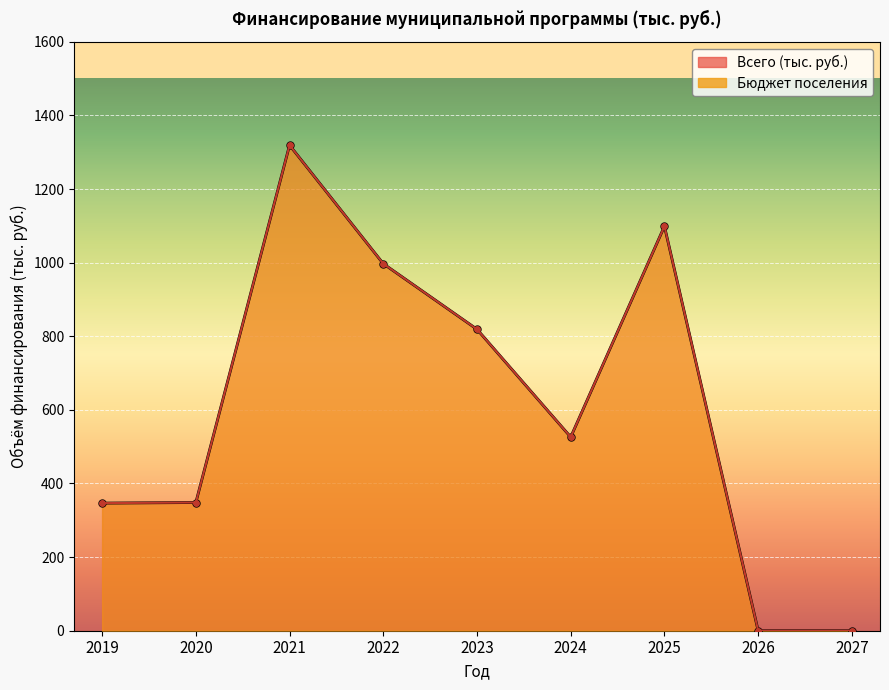

What is the sum of the Бюджет поселения values at 2019 and 2024?

872.9